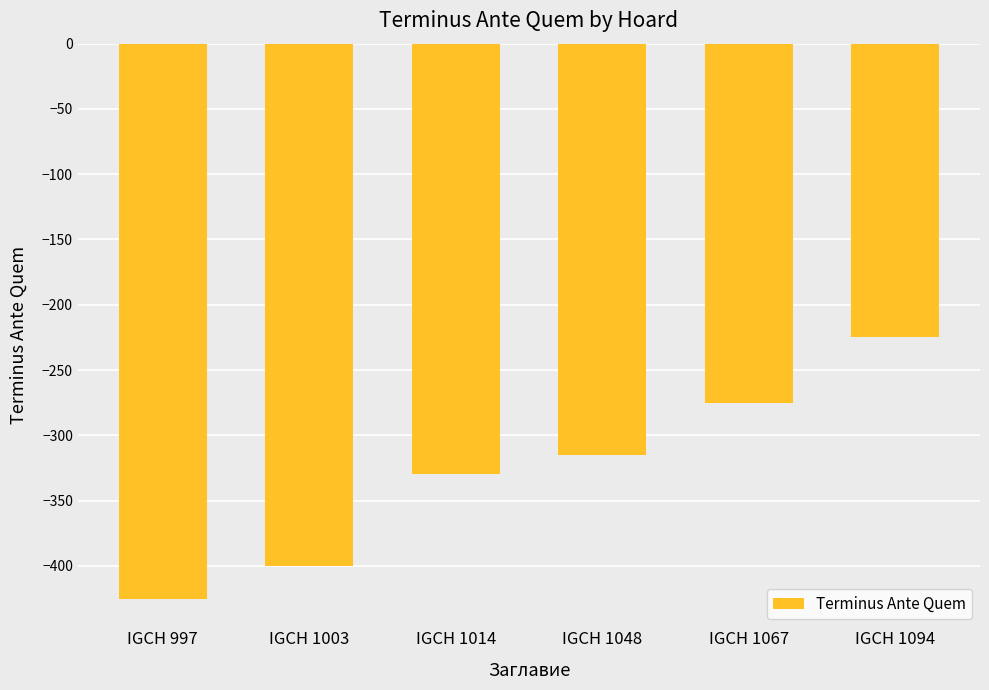

True or false: the data shows -330 at IGCH 1014.

True